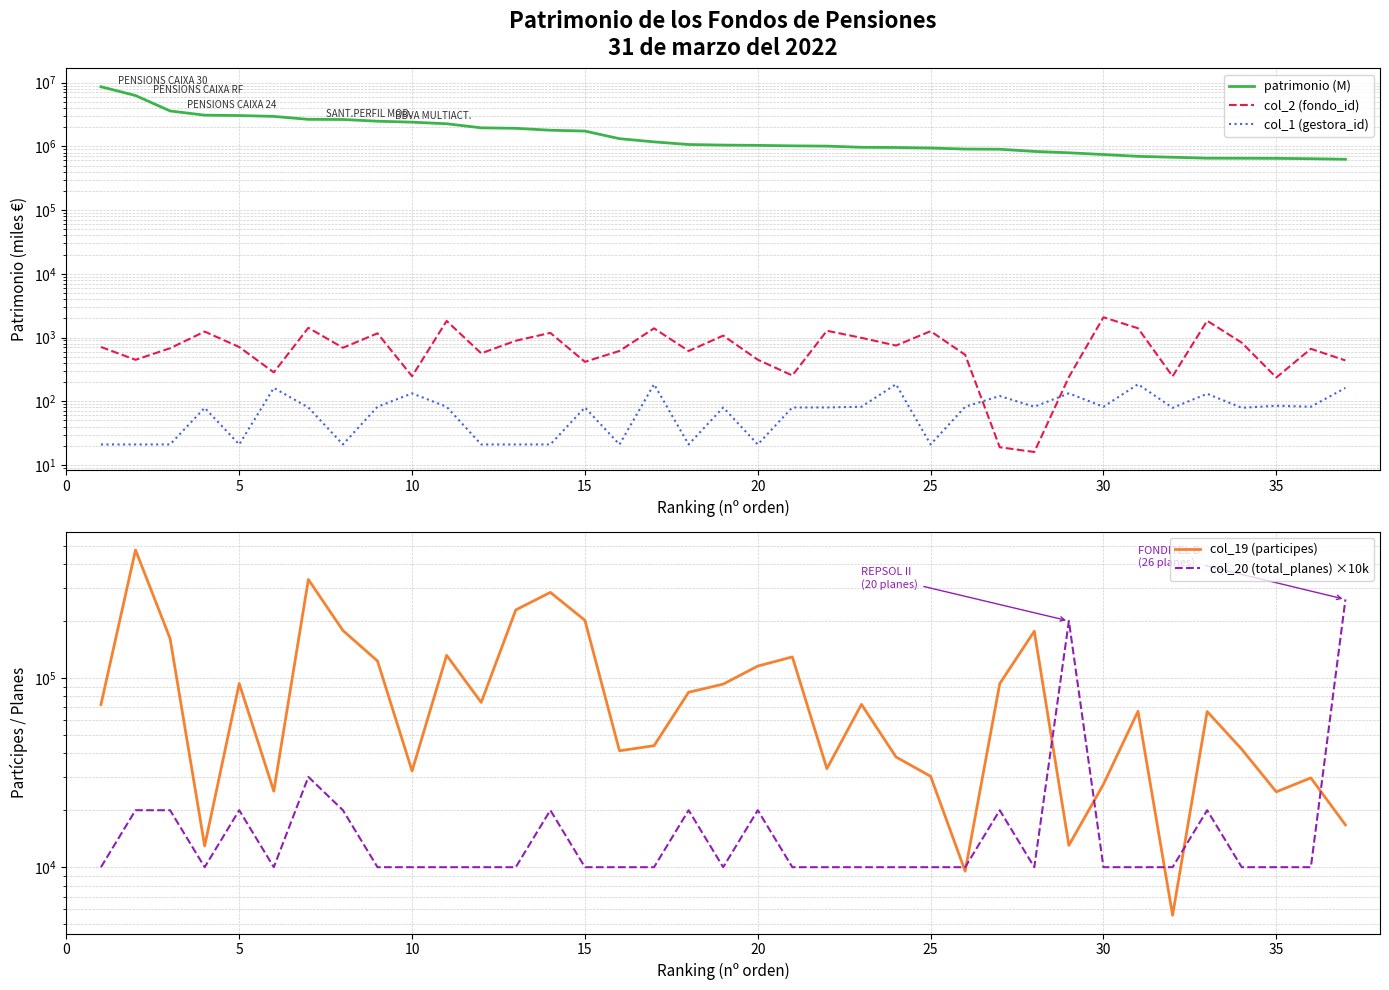

What is the greatest value displayed?

8615660